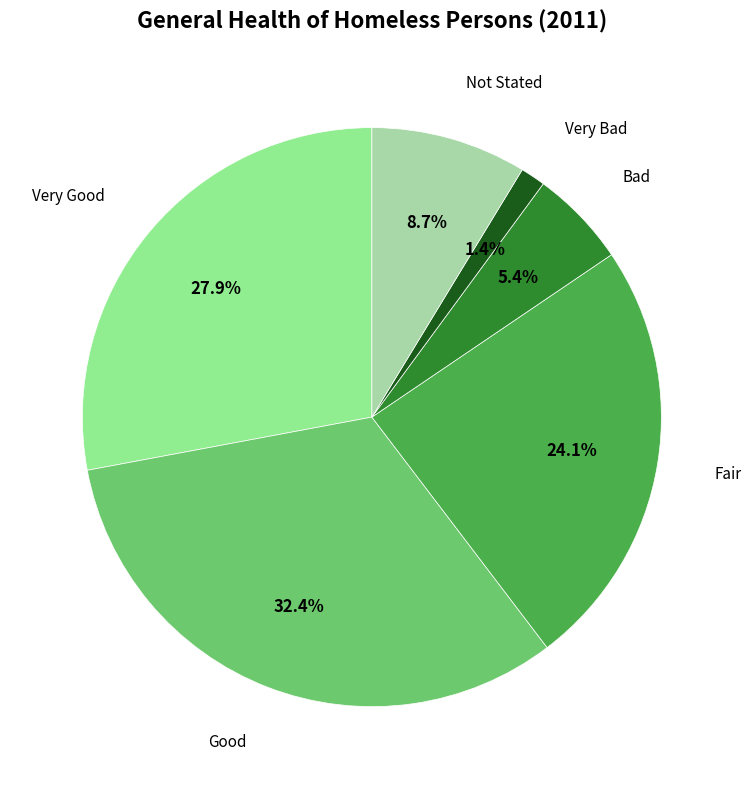

Count the number of slices in the pie.

6